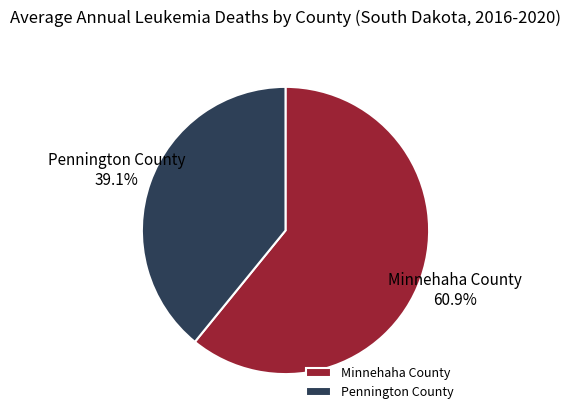

Which category has the biggest portion of the pie?

Minnehaha County